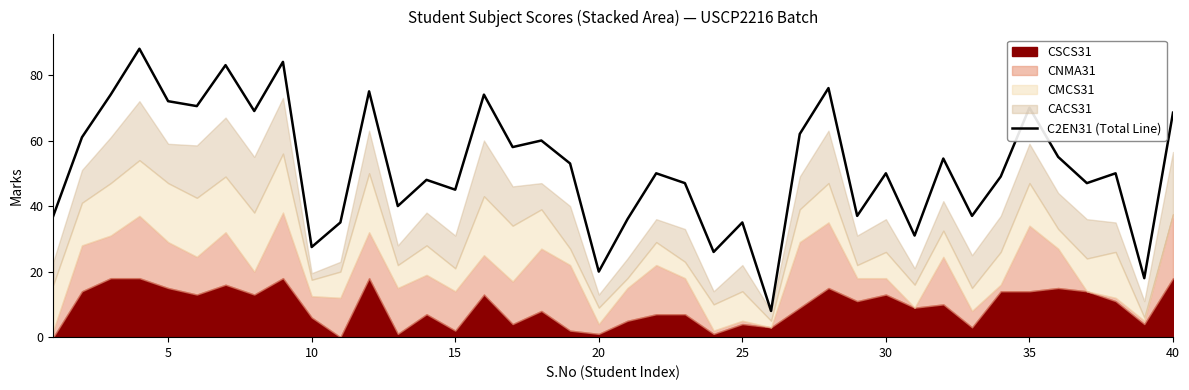

The C2EN31 (Total Line) series shows 114.9 at 5. True or false?

False